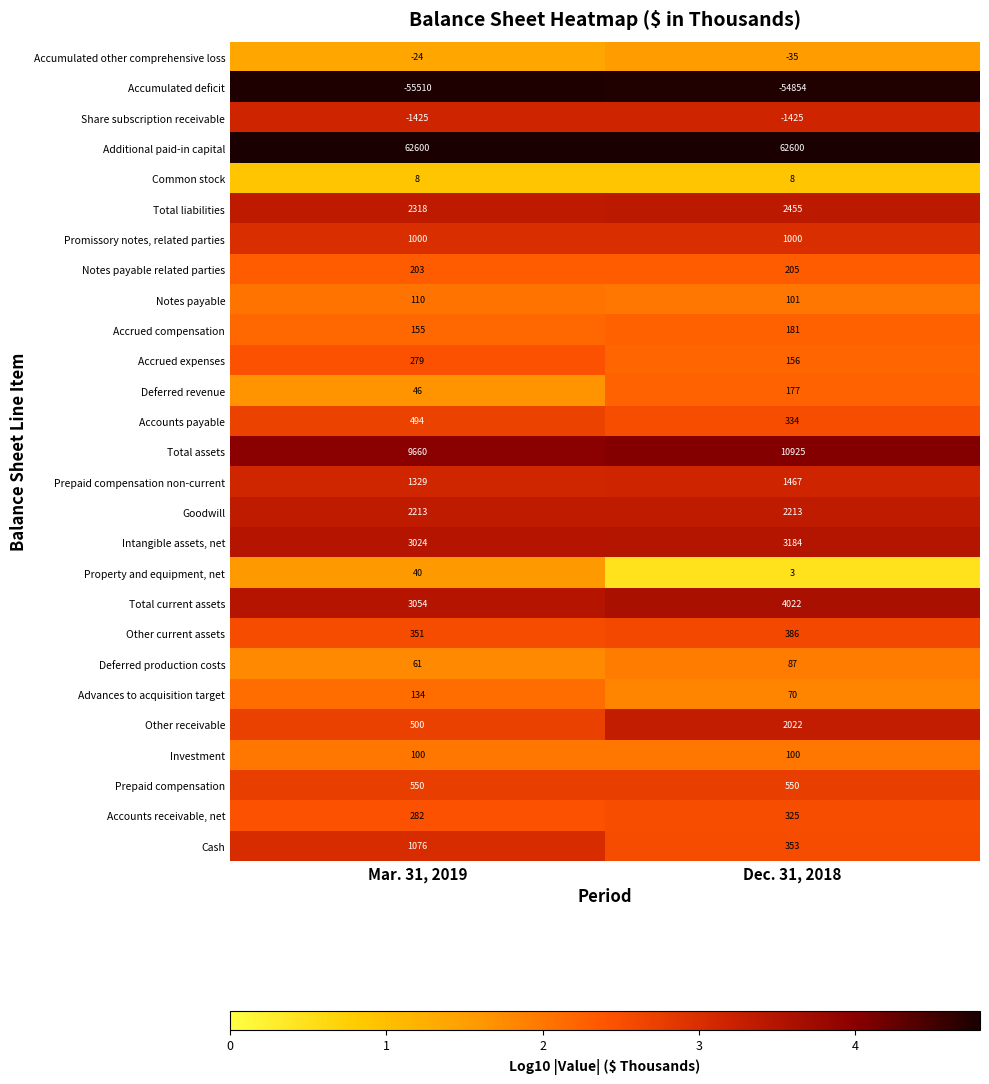

Which series changed the most between Mar. 31, 2019 and Dec. 31, 2018?

Other receivable